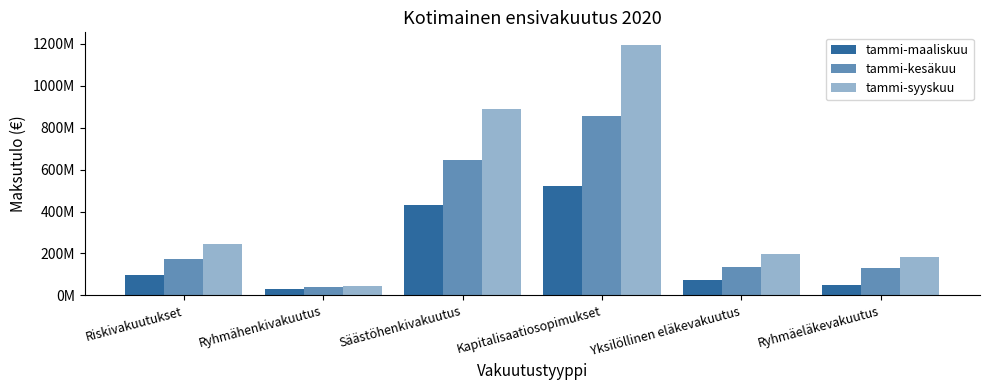

Are the bars horizontal?

No